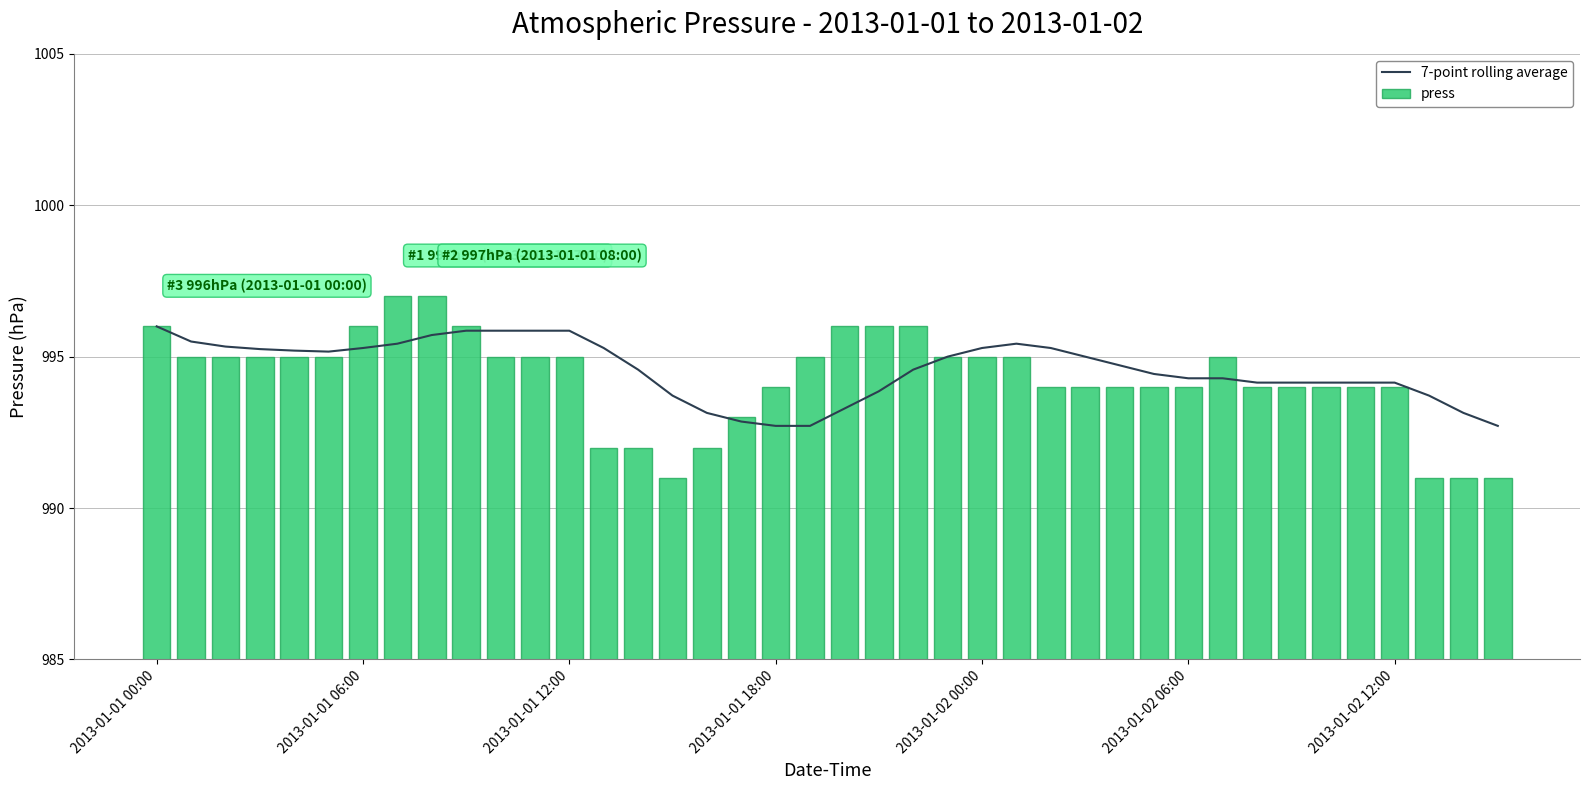

What is the maximum value for 7-point rolling average?

996.0